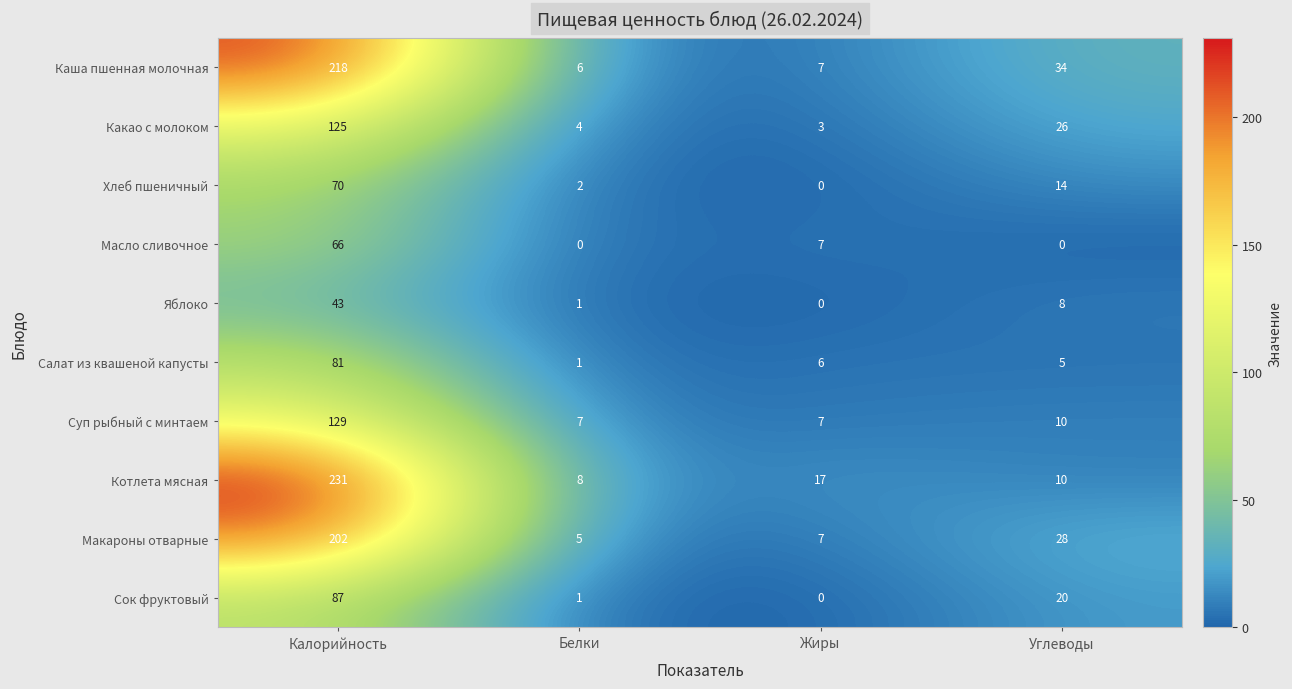

True or false: Суп рыбный с минтаем has a value of 7 at Жиры.

True